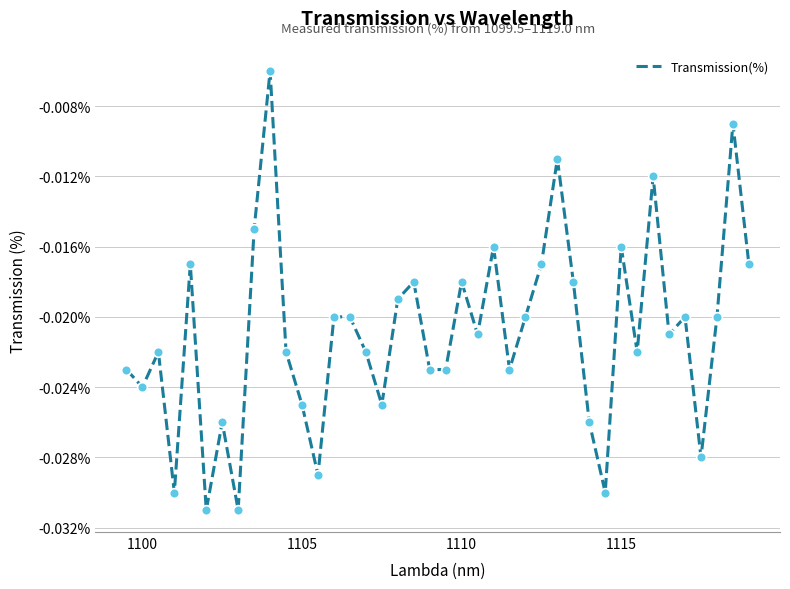

Does the chart display data point markers on the line(s)?

No